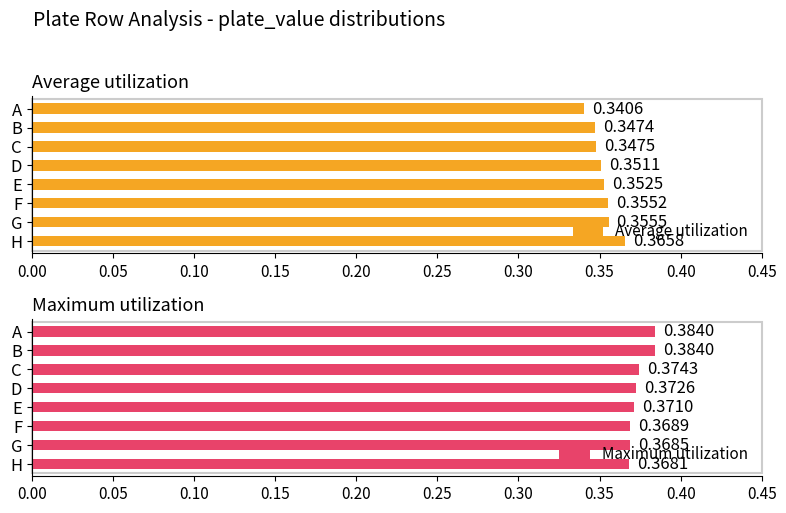

At which label is Maximum utilization closest to 0?

H